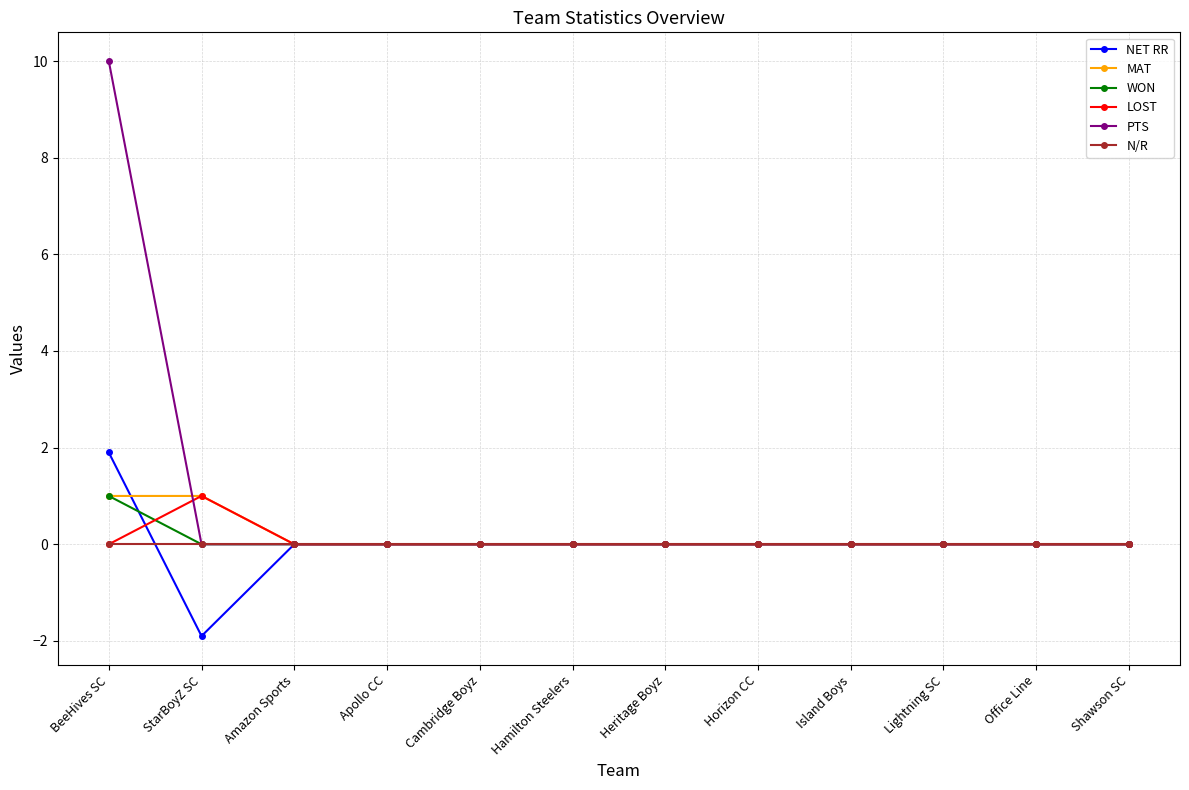

Is this an area chart (filled region under the line)?

No